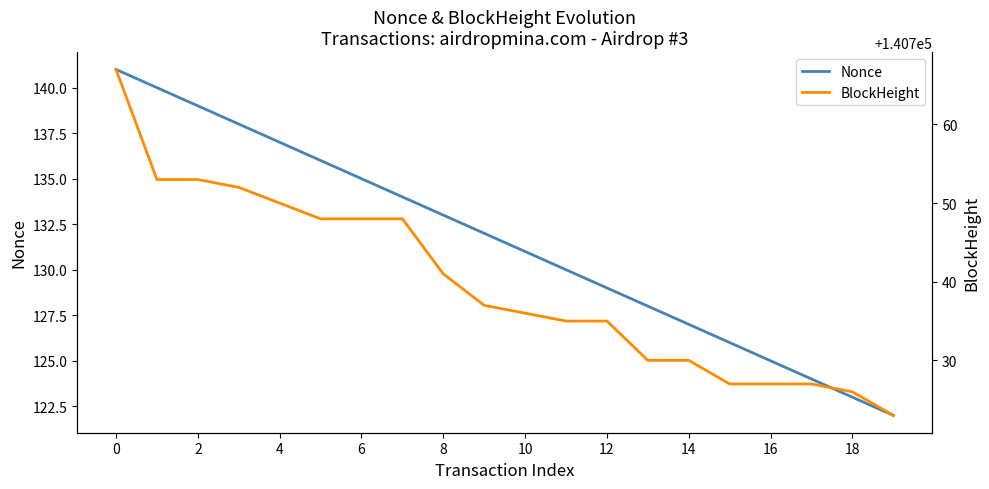

True or false: Nonce and BlockHeight cross at least once.

False